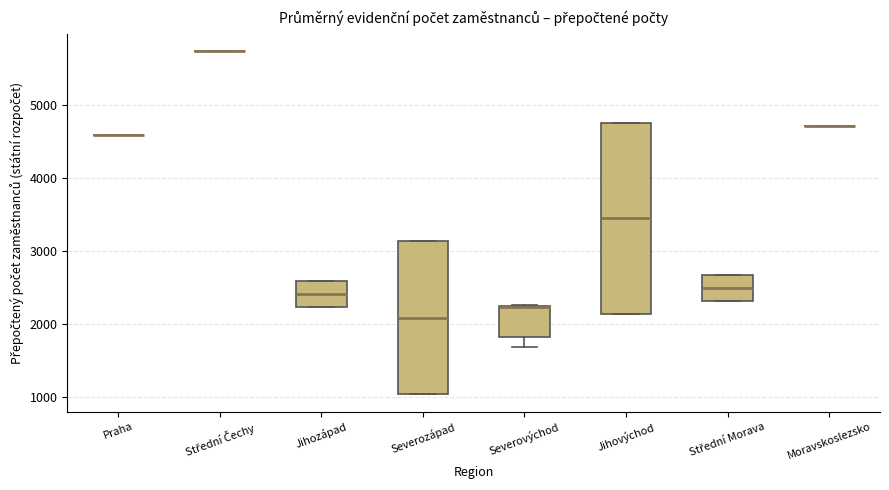

Which box is the tallest, from its lower edge to its upper edge?

Jihovýchod